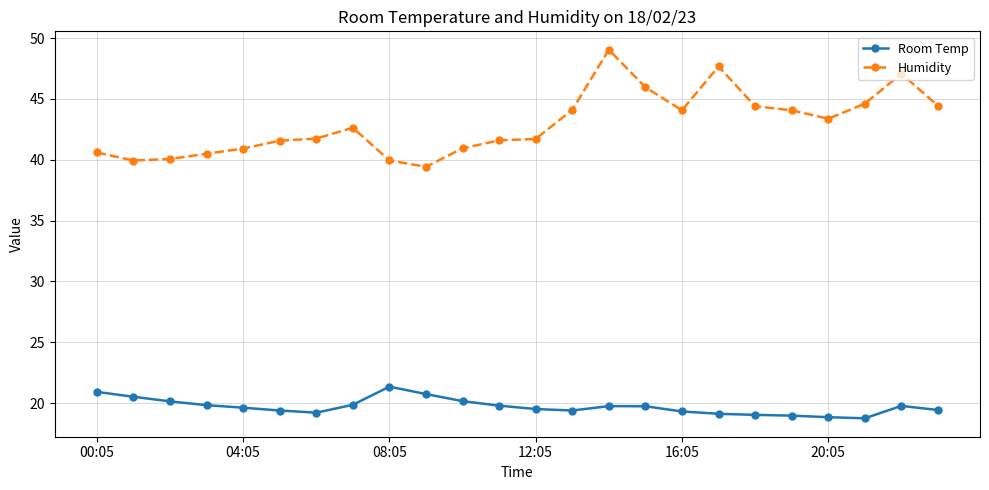

True or false: Humidity and Room Temp cross at least once.

False